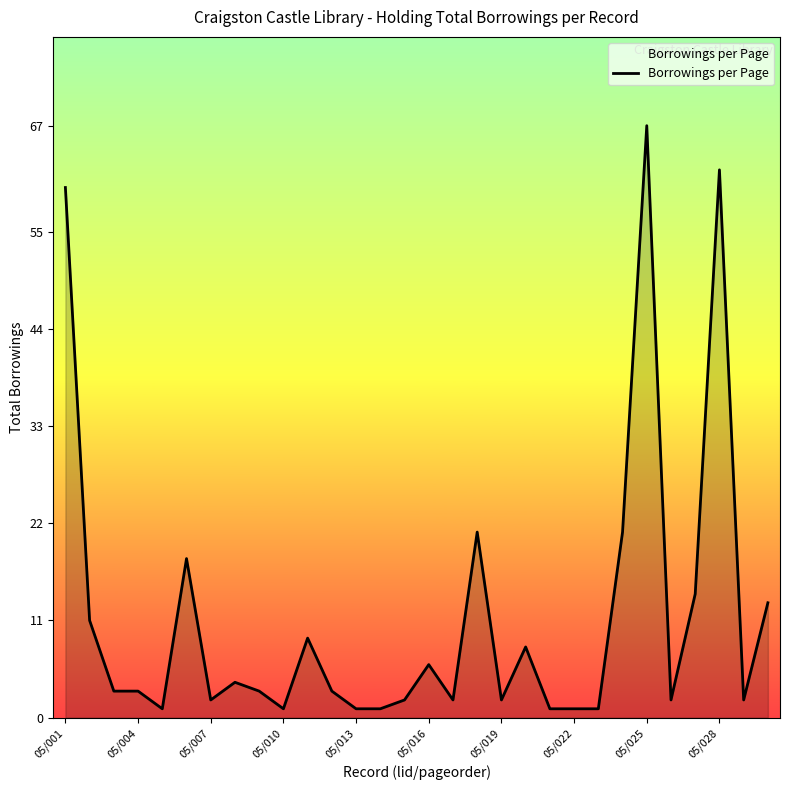

Does the chart display data point markers on the line(s)?

No